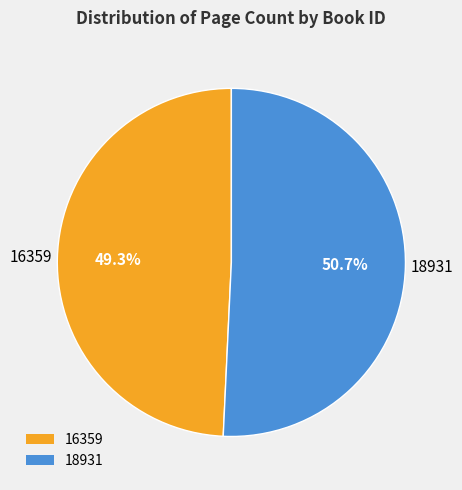

To the nearest percent, what percentage of the pie is 16359?

49%